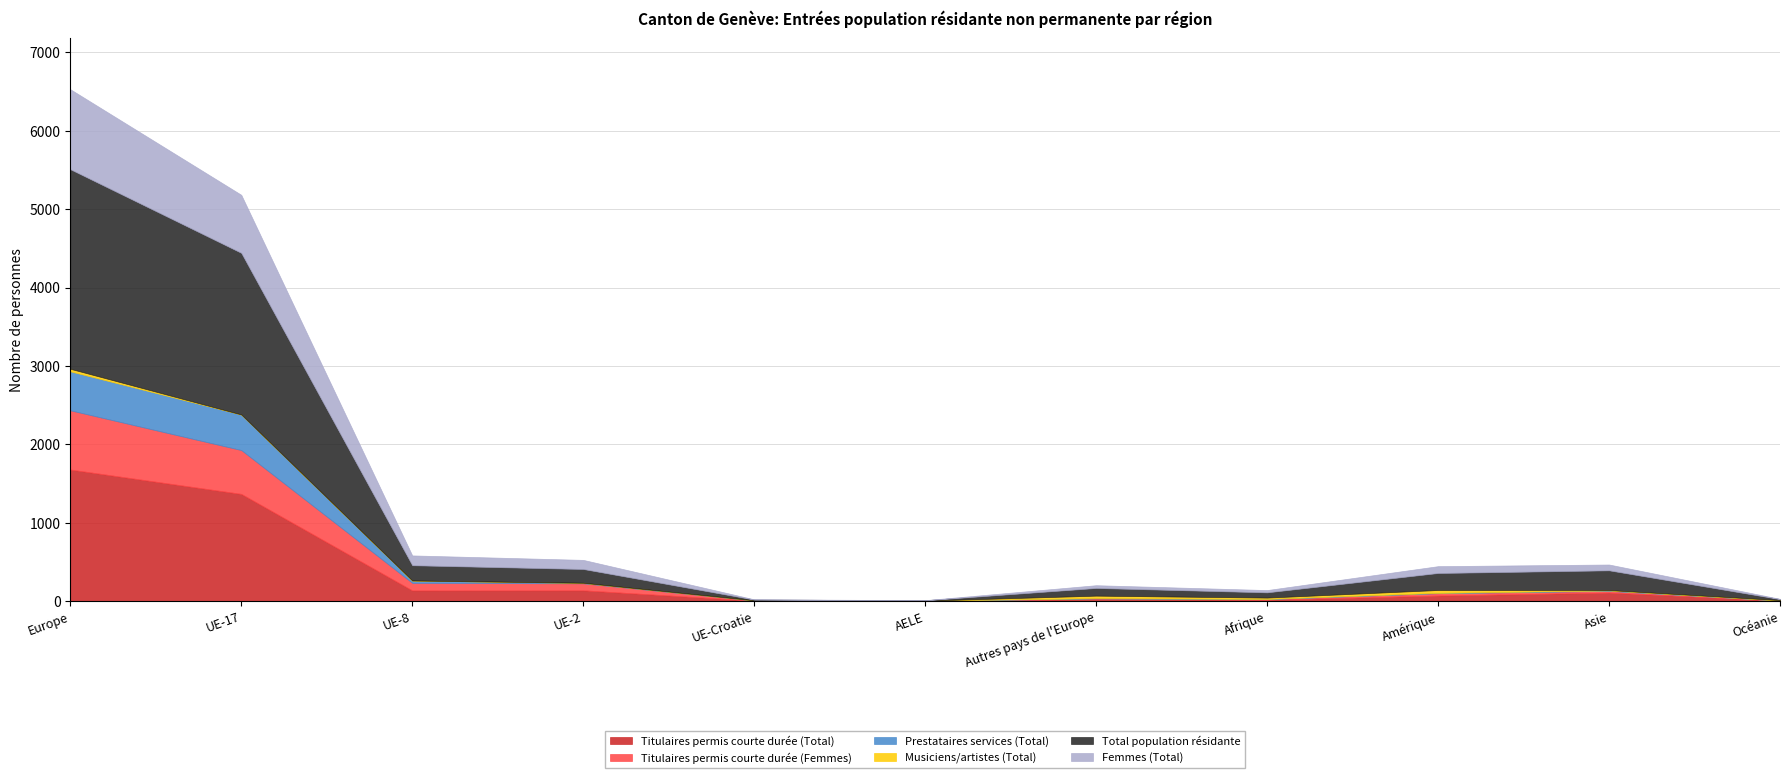

What is the sum of all Femmes (Total) values?

2233